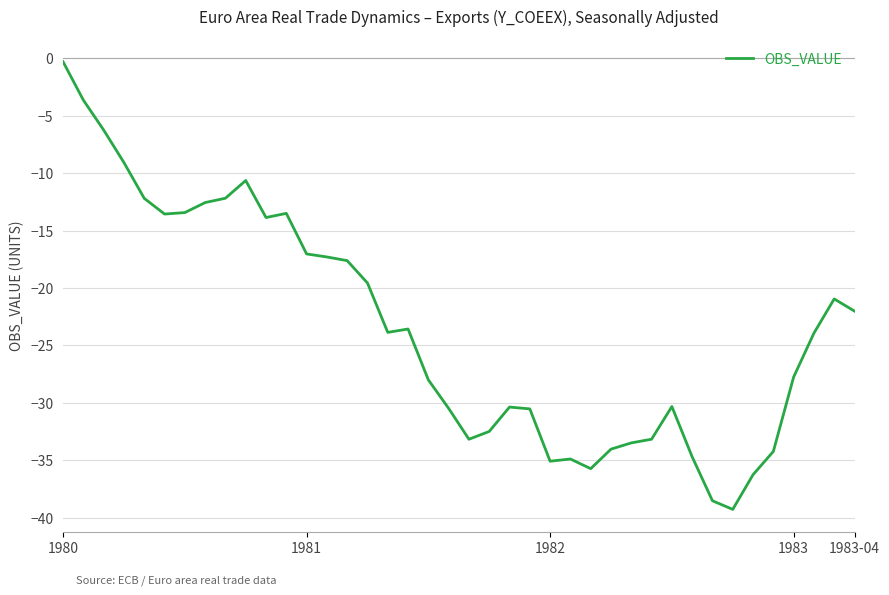

What is the difference between the maximum and minimum values?

38.9